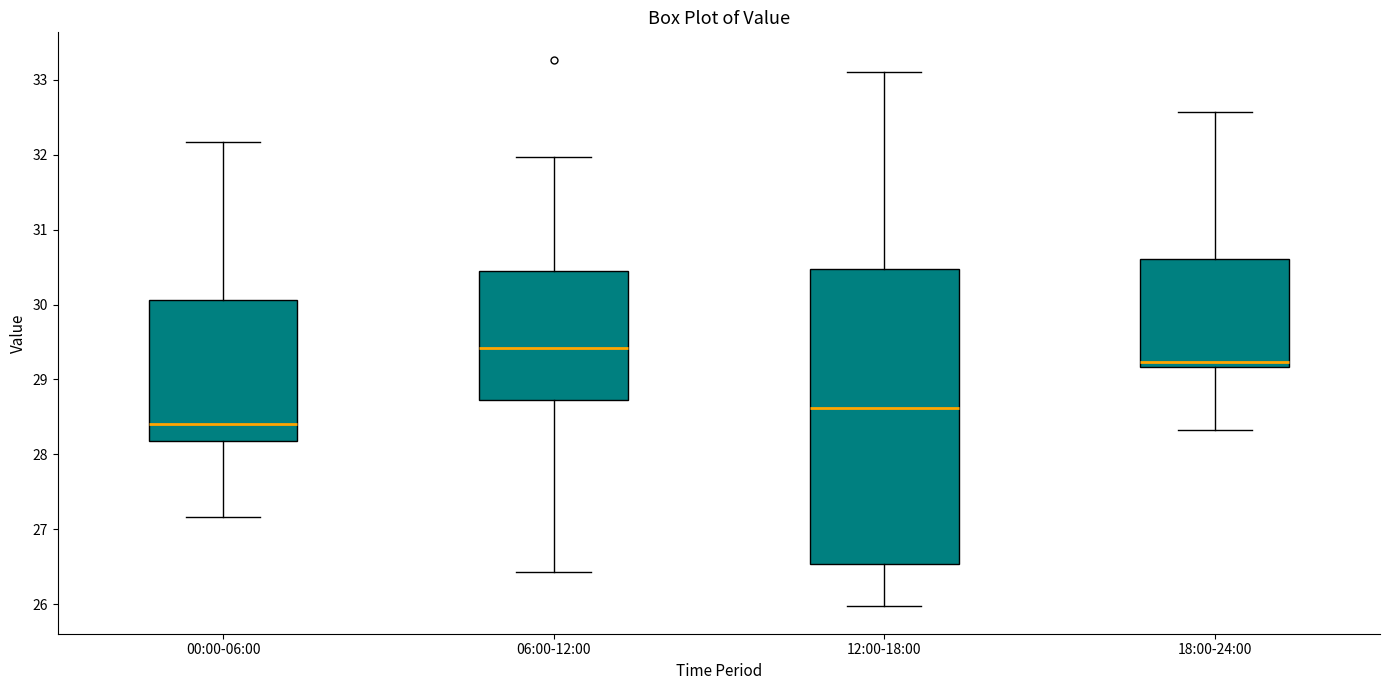

Which box's median line is the highest?

06:00-12:00